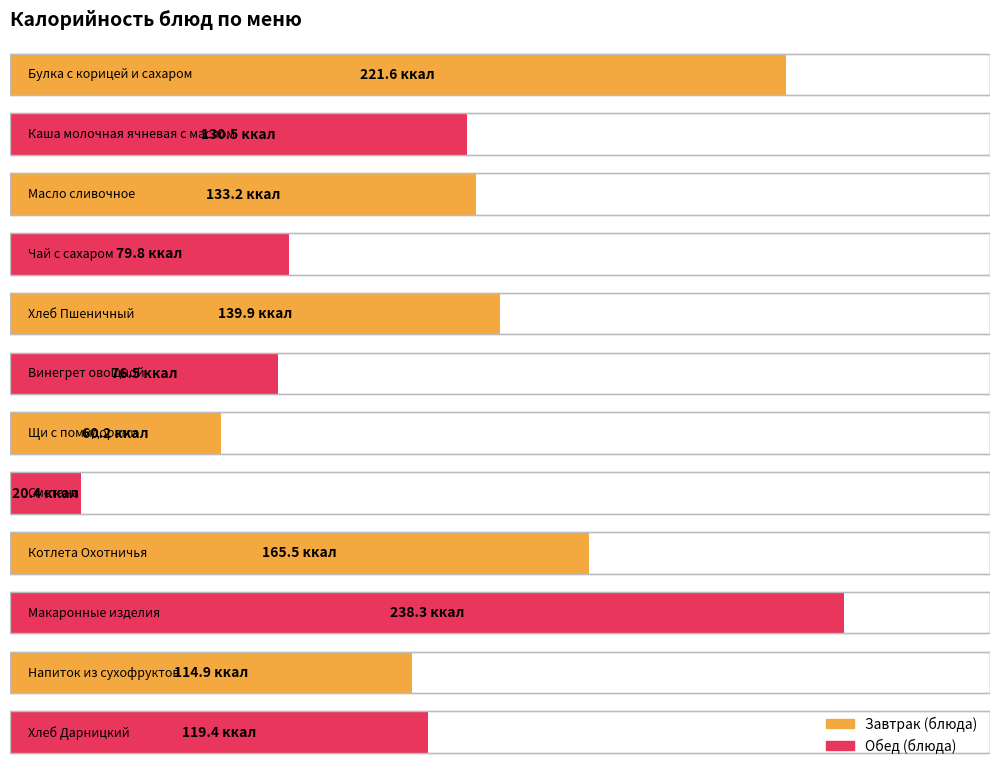

Reading left to right, transcribe all the data shown in this chart.

Булка с корицей и сахаром=221.6	Каша молочная ячневая с маслом=130.5	Масло сливочное=133.2	Чай с сахаром=79.8	Хлеб Пшеничный=139.9	Винегрет овощной=76.5	Щи с помидорами=60.2	Сметана=20.4	Котлета Охотничья=165.5	Макаронные изделия=238.3	Напиток из сухофруктов=114.9	Хлеб Дарницкий=119.4